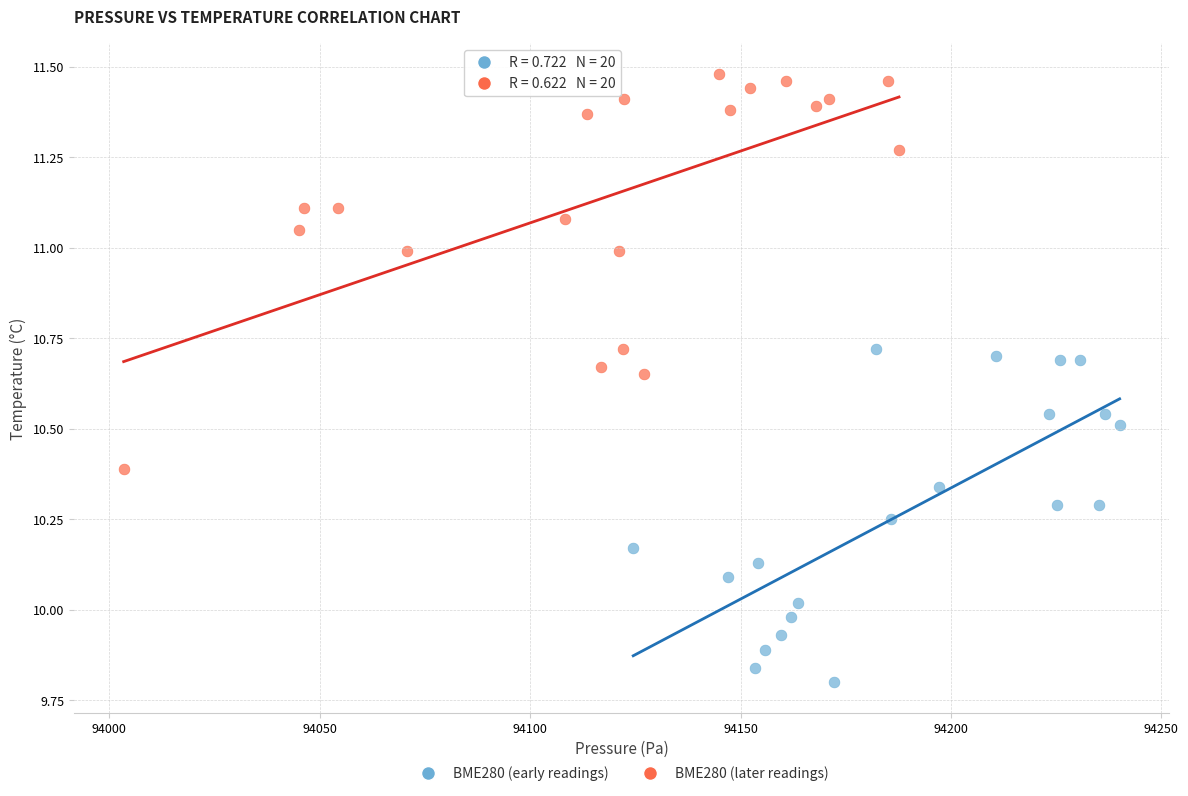

Which series contains the highest Y value?

BME280 (later readings)